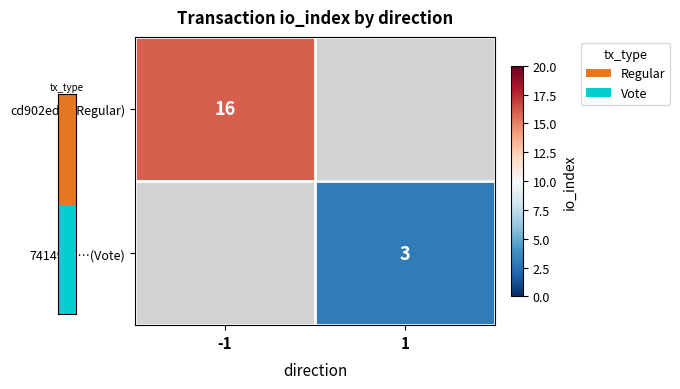

The cd902ed…(Regular) series shows 24 at -1. True or false?

False